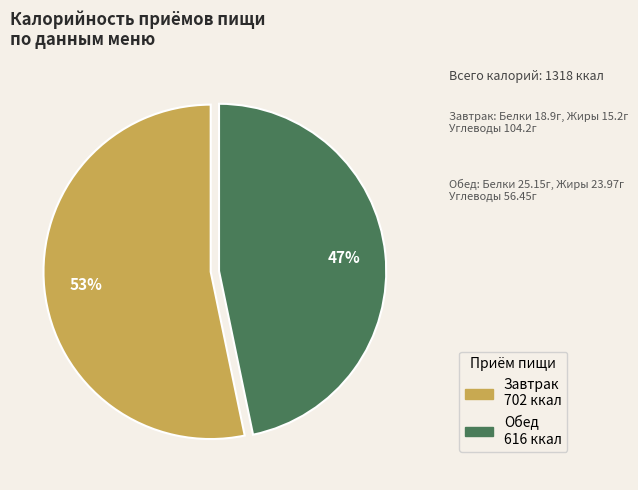

What percentage is the Обед slice, to the nearest percent?

47%